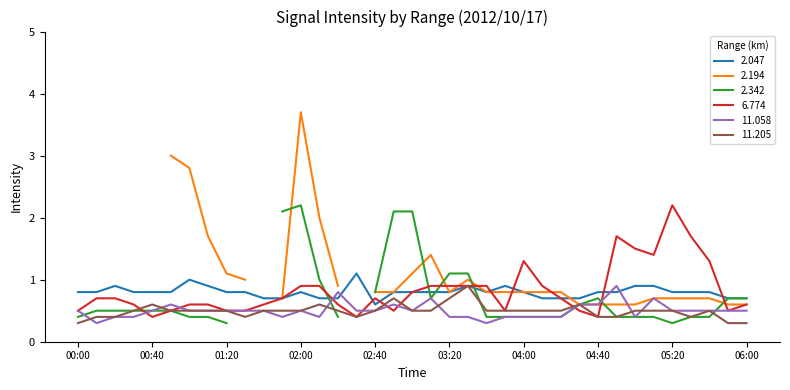

The 2.047 series shows 0.8 at 04:40. True or false?

True